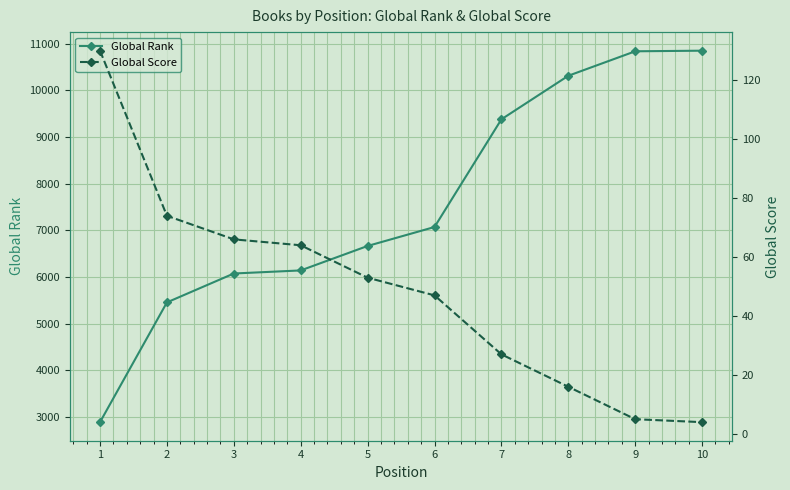

What is the average value of the Global Score series?

49